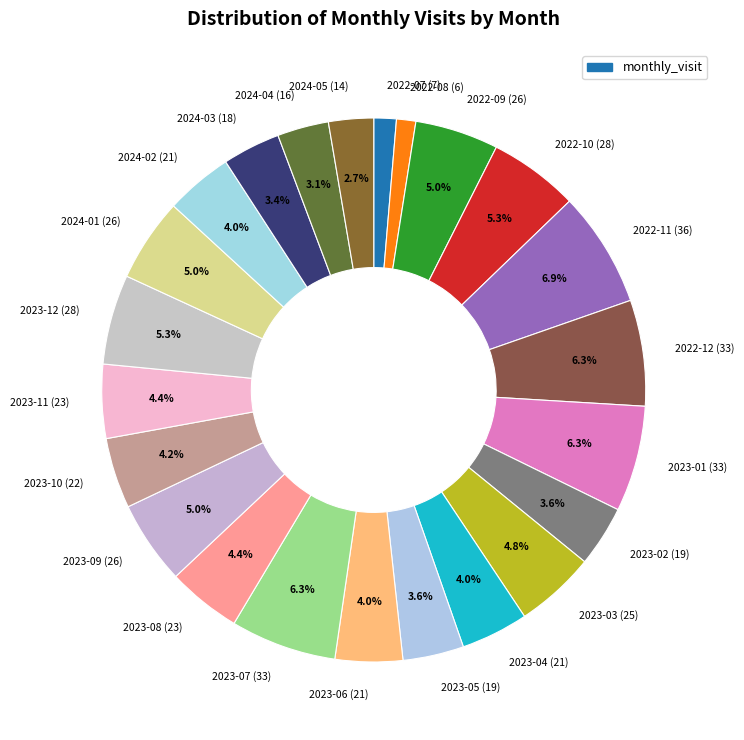

Count the number of slices in the pie.

23